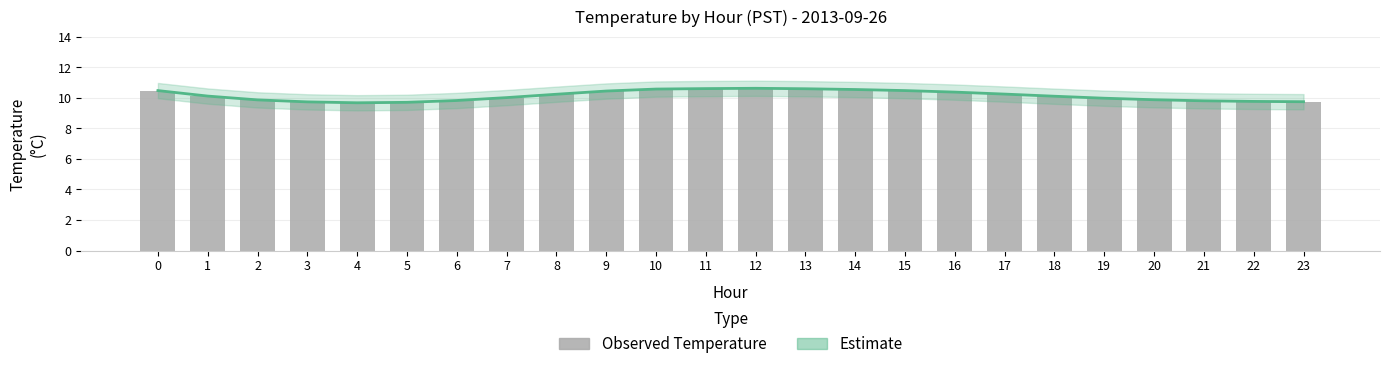

Rank the series at 2 from lowest to highest value.

Estimate, Observed Temperature